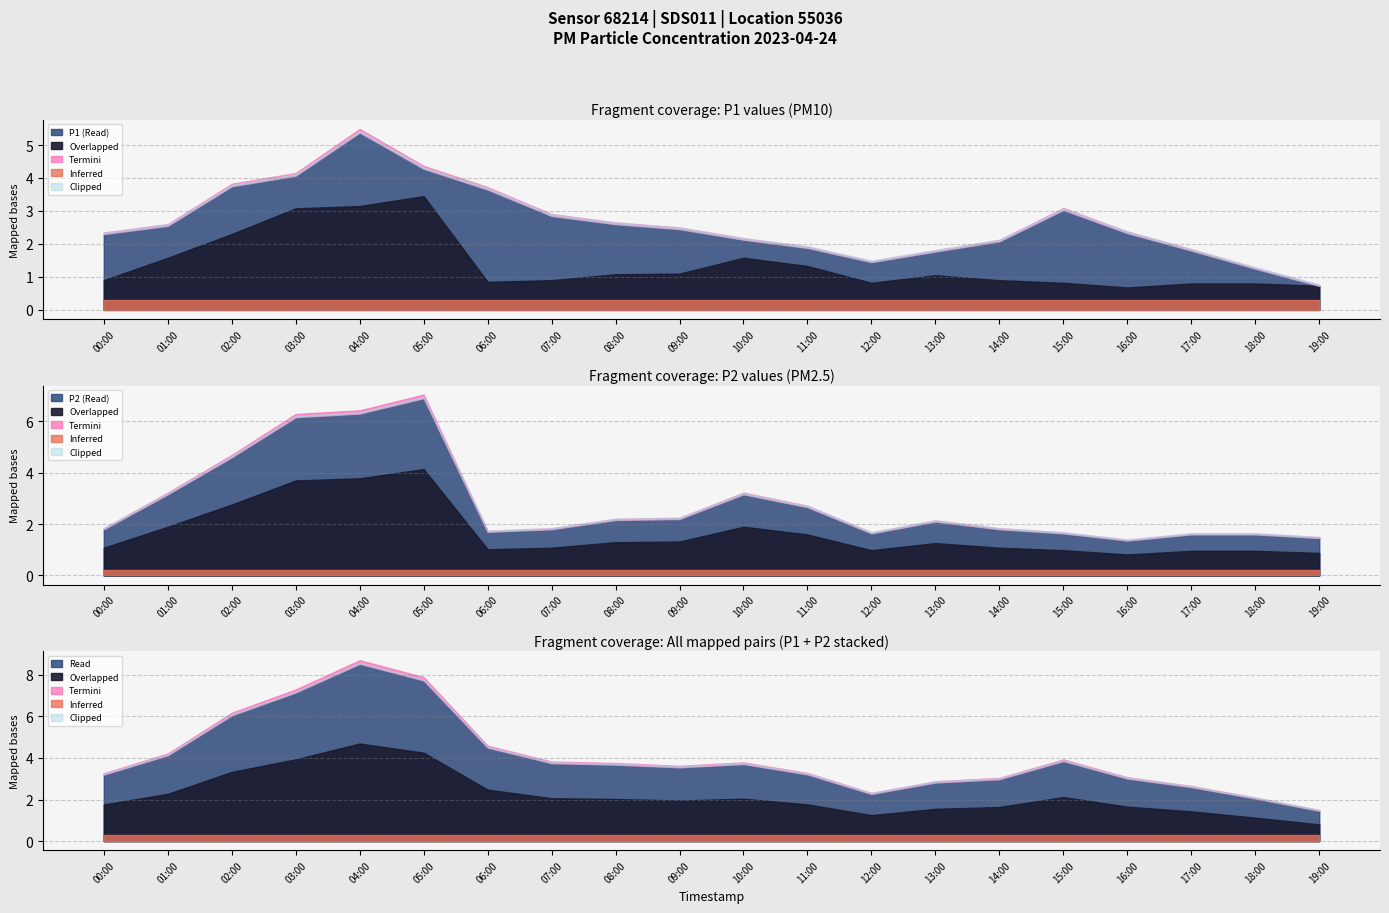

What is the value of the P1 point at the 5th from the left?

5.4